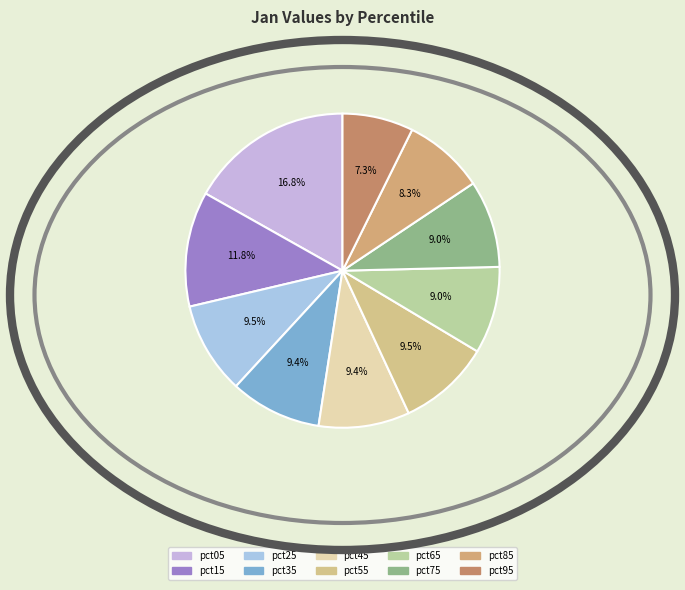

How many segments does this pie chart have?

10